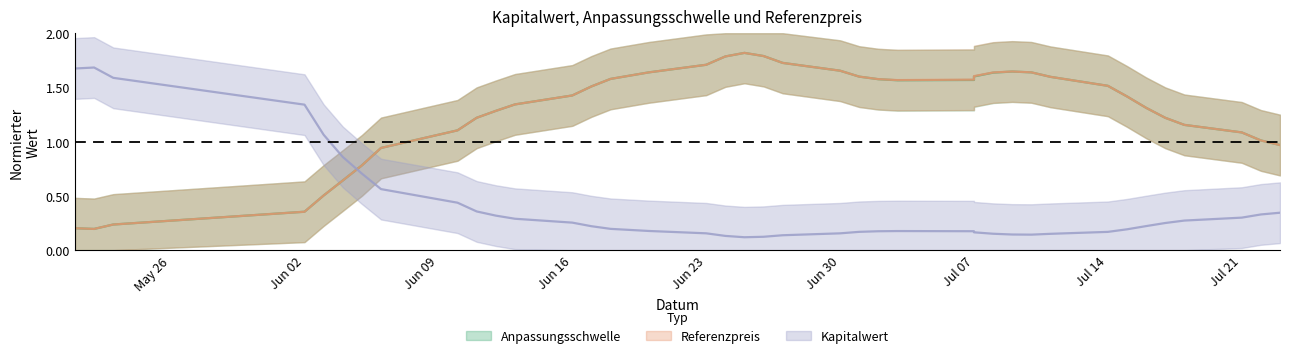

True or false: Kapitalwert and Referenzpreis cross at least once.

True